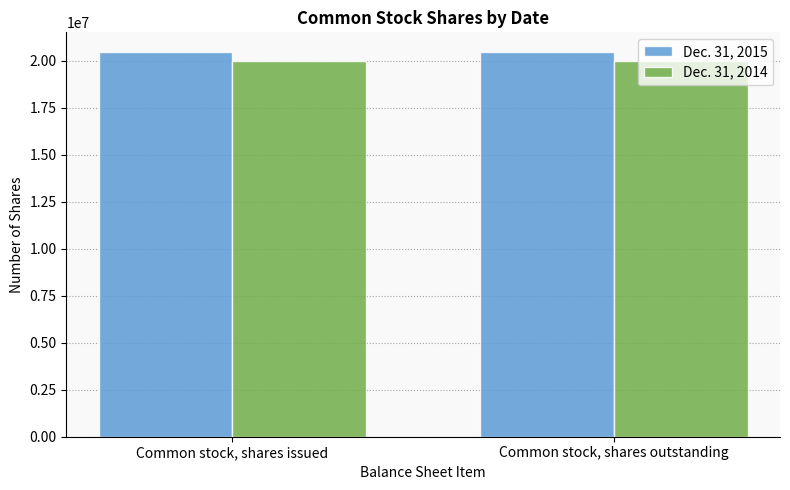

What is the maximum value shown in the chart?

20500000